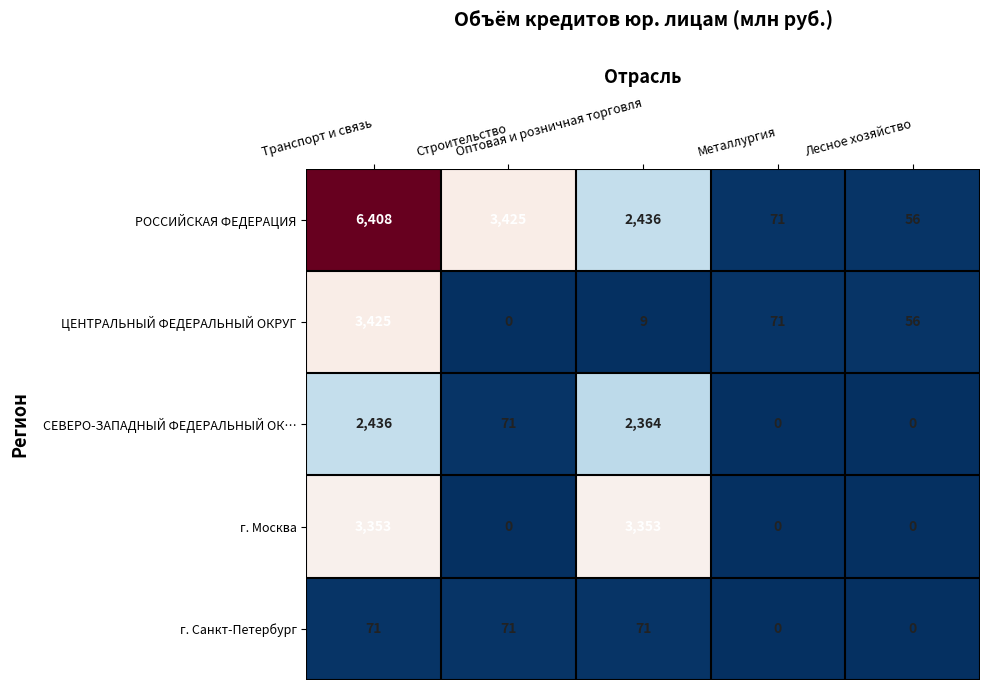

At which category is the sum across all series the highest?

Транспорт и связь